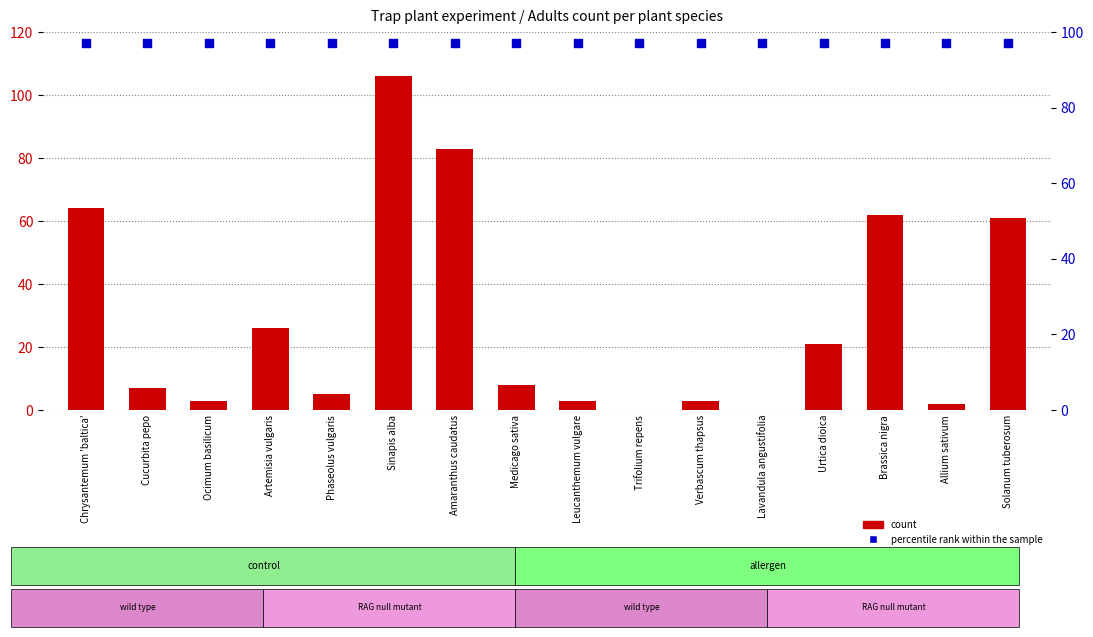

Which series has the largest total across all categories?

percentile rank within the sample